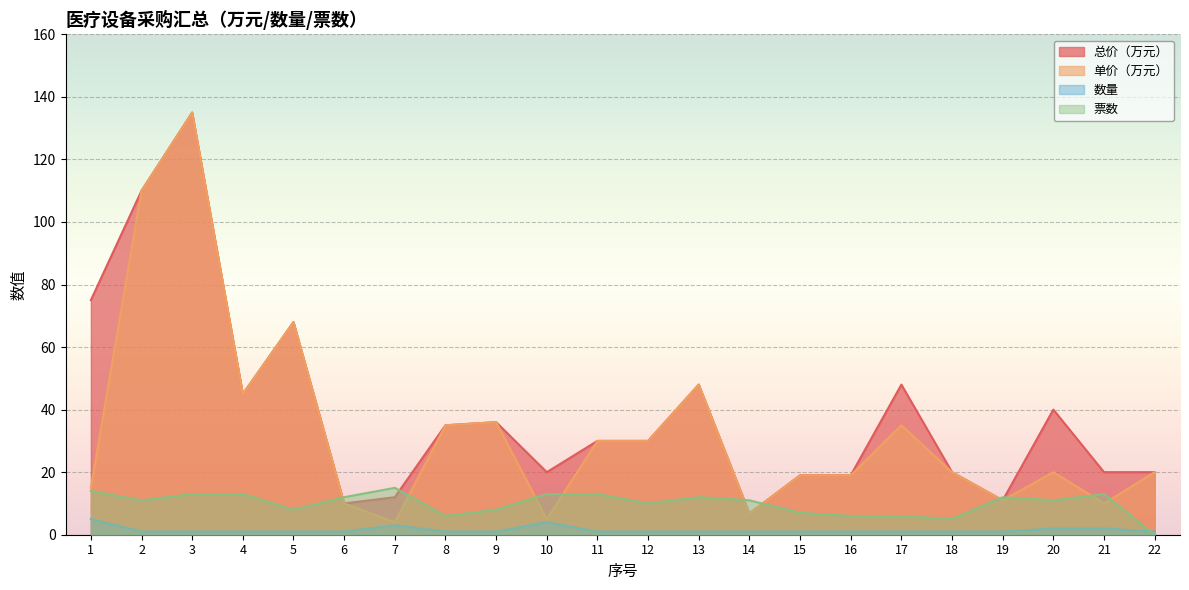

Is the value of 单价（万元） at 5 greater than the value of 总价（万元） at 15?

Yes